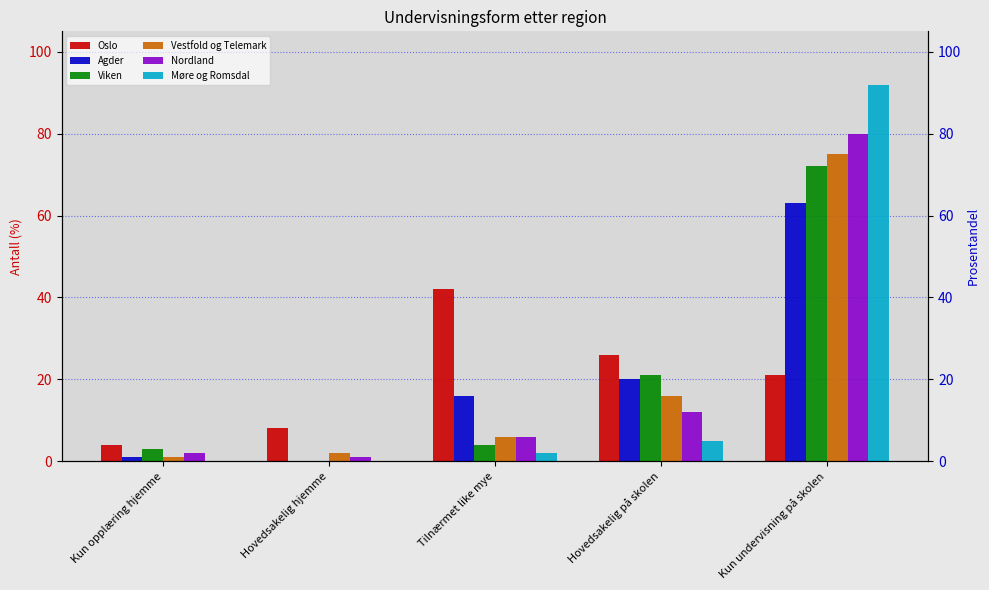

What value does the Nordland series have at Hovedsakelig hjemme?

1